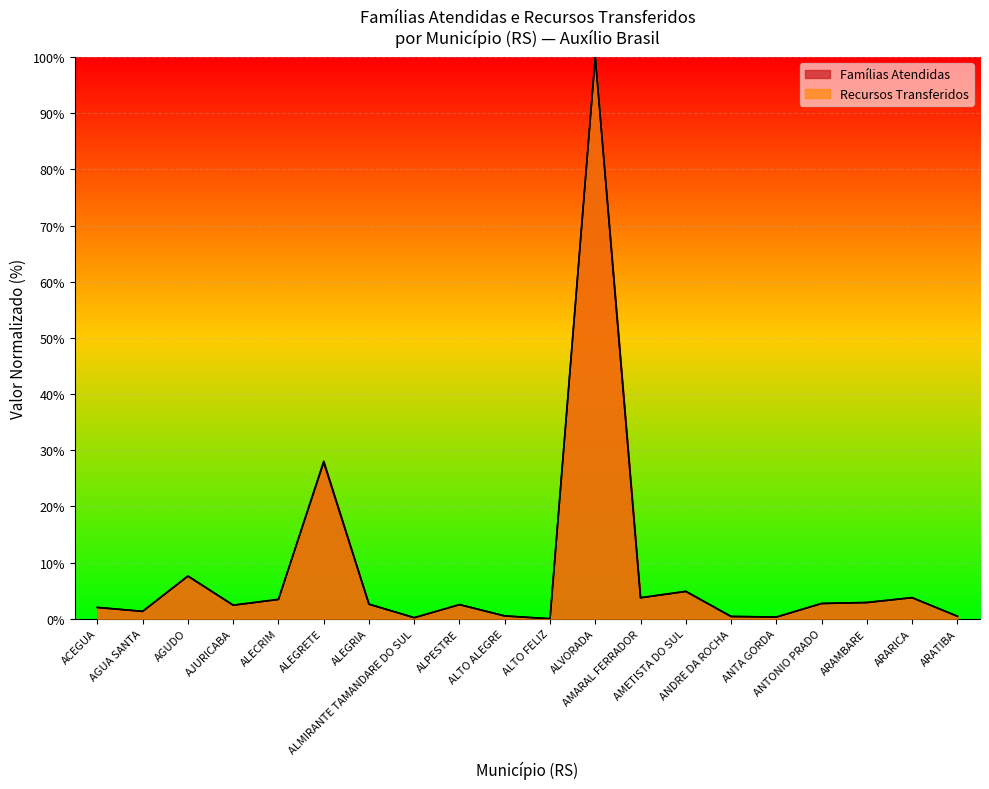

Rank the series by their average value, from lowest to highest.

Recursos Transferidos, Famílias Atendidas